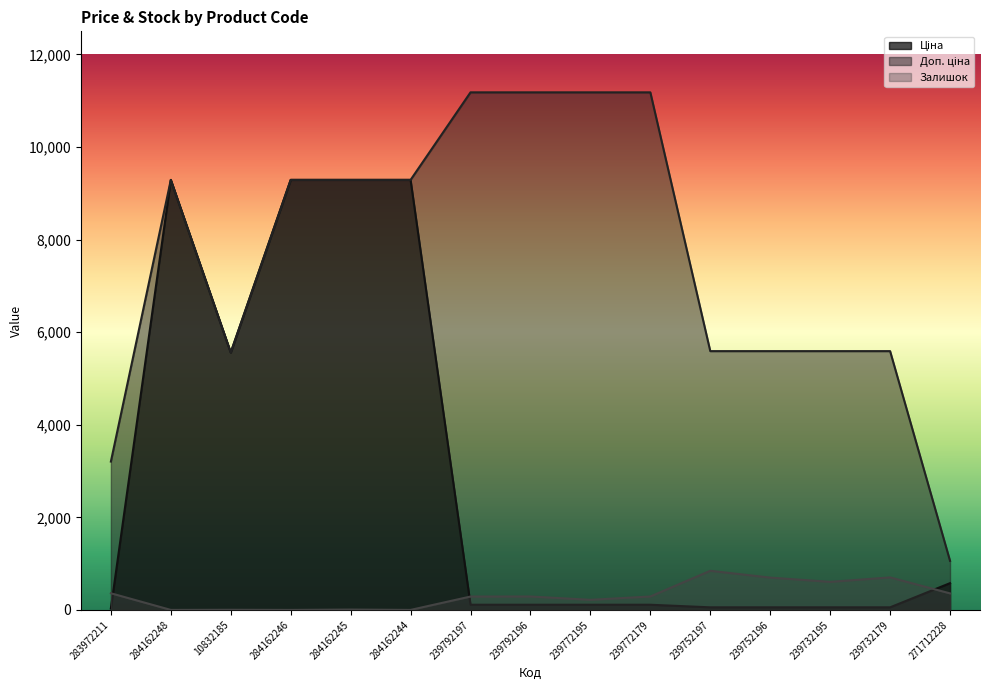

True or false: Залишок and Доп. ціна intersect in this chart.

False